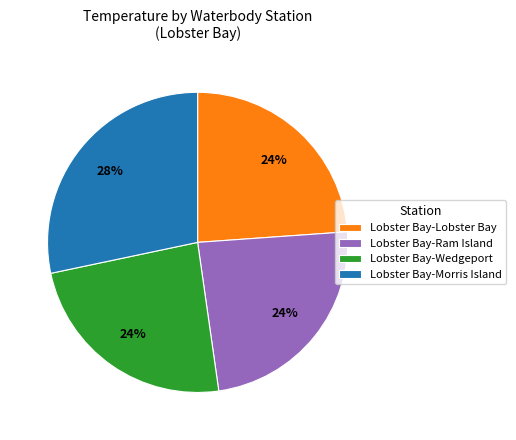

Count the number of slices in the pie.

4